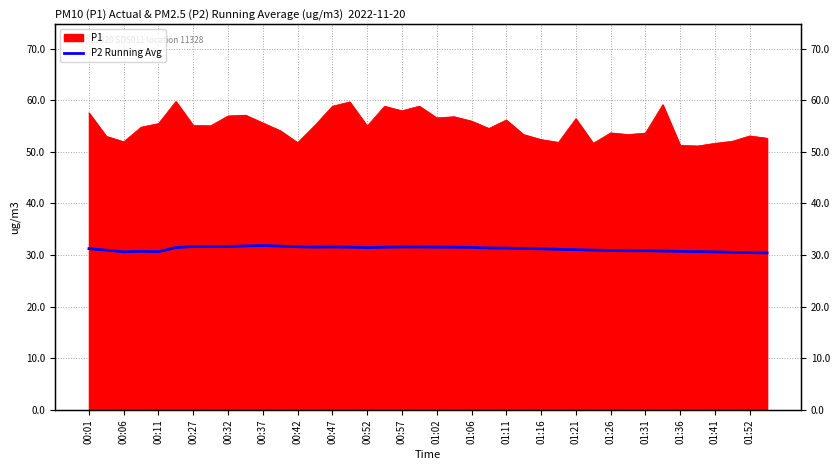

Does the chart display data point markers on the line(s)?

No